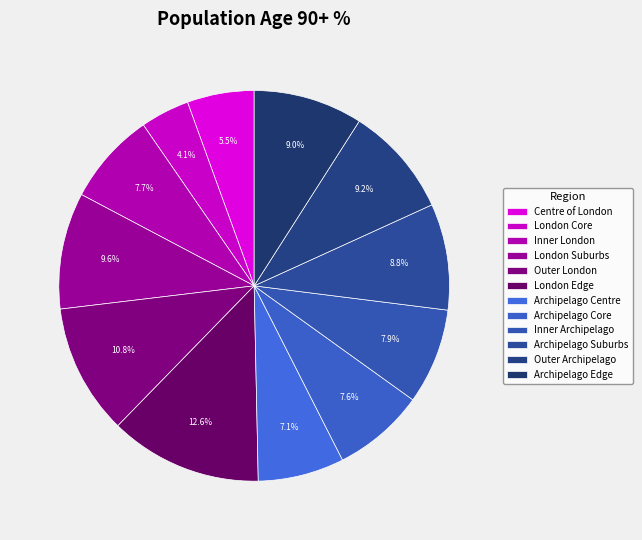

Does Archipelago Edge account for over 50% of the chart?

No